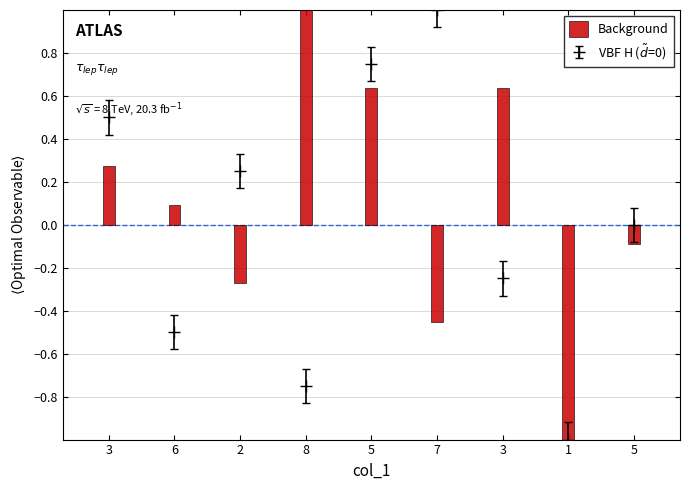

What is the minimum value shown in the chart?

-1.0